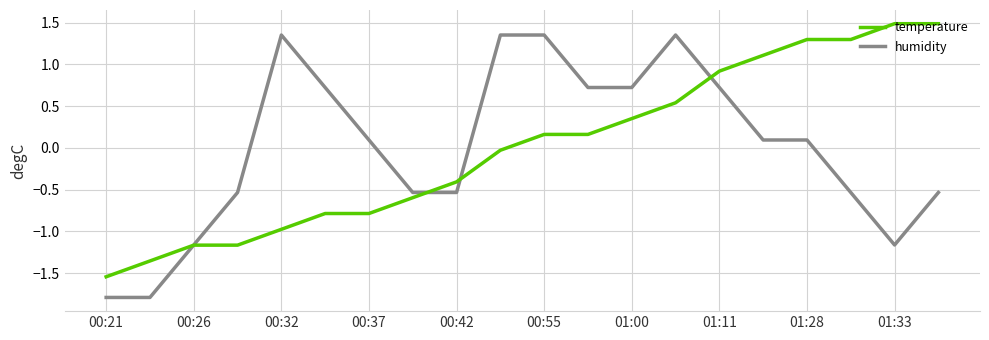

How many lines are shown in the chart?

2